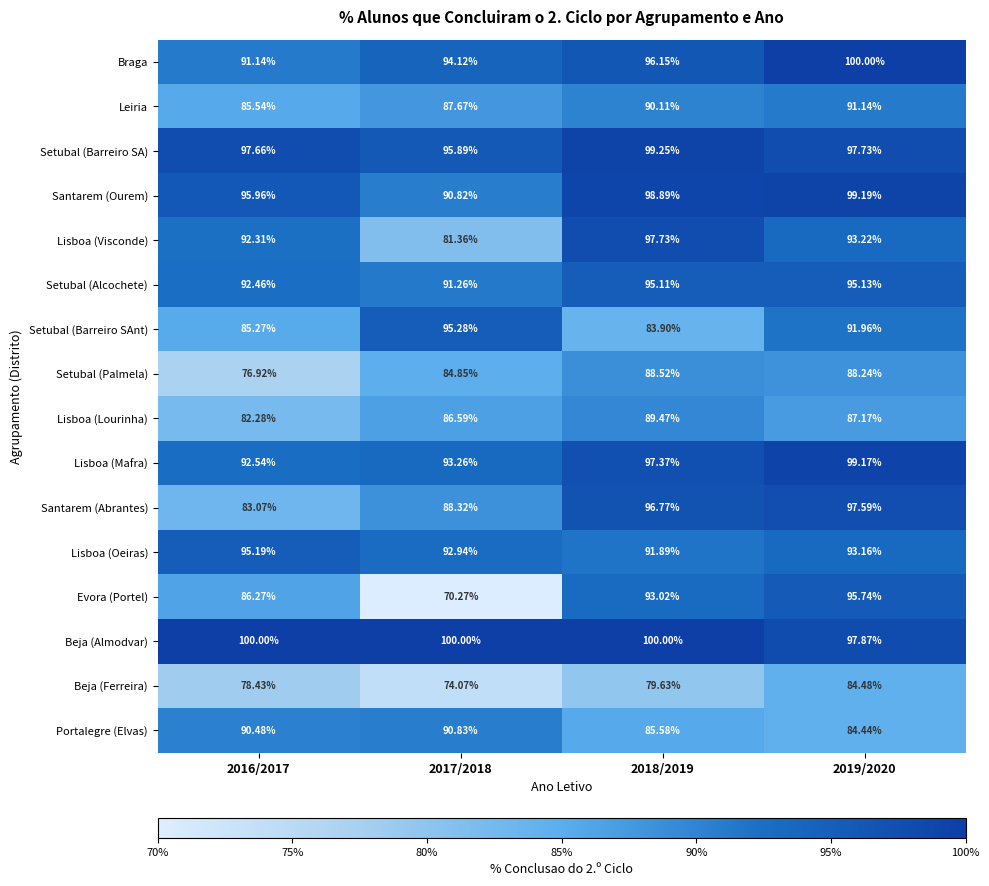

Which series has the largest total across all categories?

Beja (Almodvar)